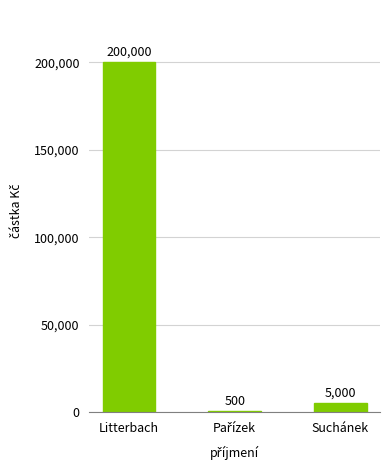

What is the sum of the values at Litterbach and Suchánek?

205000